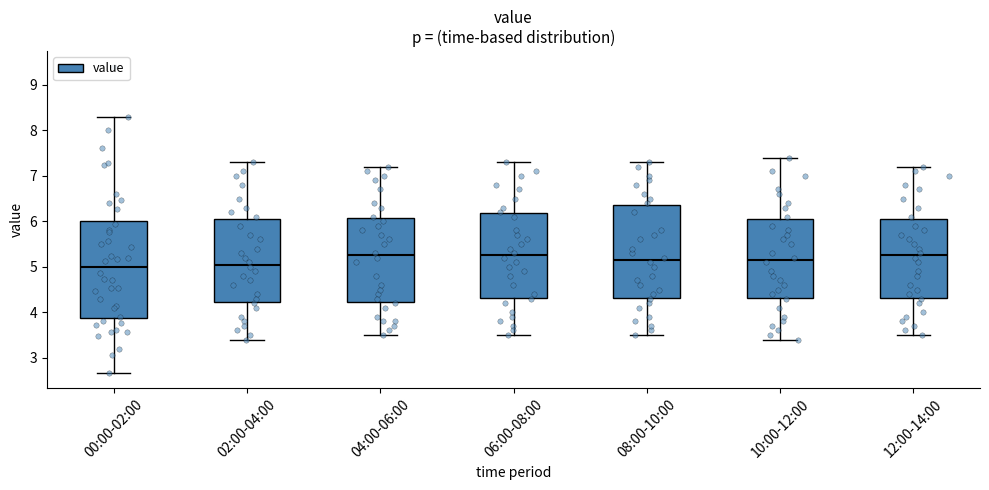

Reading left to right, transcribe this box plot: for each box, give where its median line is, the range the box spans, and where its two whiskers end, as read against the y-axis. The values are not printed on the chart, so give them approximately, as read against the axis.

00:00-02:00: median 5.0, box 3.9 to 6.0, whiskers 2.7 to 8.3
02:00-04:00: median 5.1, box 4.2 to 6.1, whiskers 3.4 to 7.3
04:00-06:00: median 5.3, box 4.2 to 6.1, whiskers 3.5 to 7.2
06:00-08:00: median 5.3, box 4.3 to 6.2, whiskers 3.5 to 7.3
08:00-10:00: median 5.2, box 4.3 to 6.4, whiskers 3.5 to 7.3
10:00-12:00: median 5.2, box 4.3 to 6.1, whiskers 3.4 to 7.4
12:00-14:00: median 5.3, box 4.3 to 6.1, whiskers 3.5 to 7.2